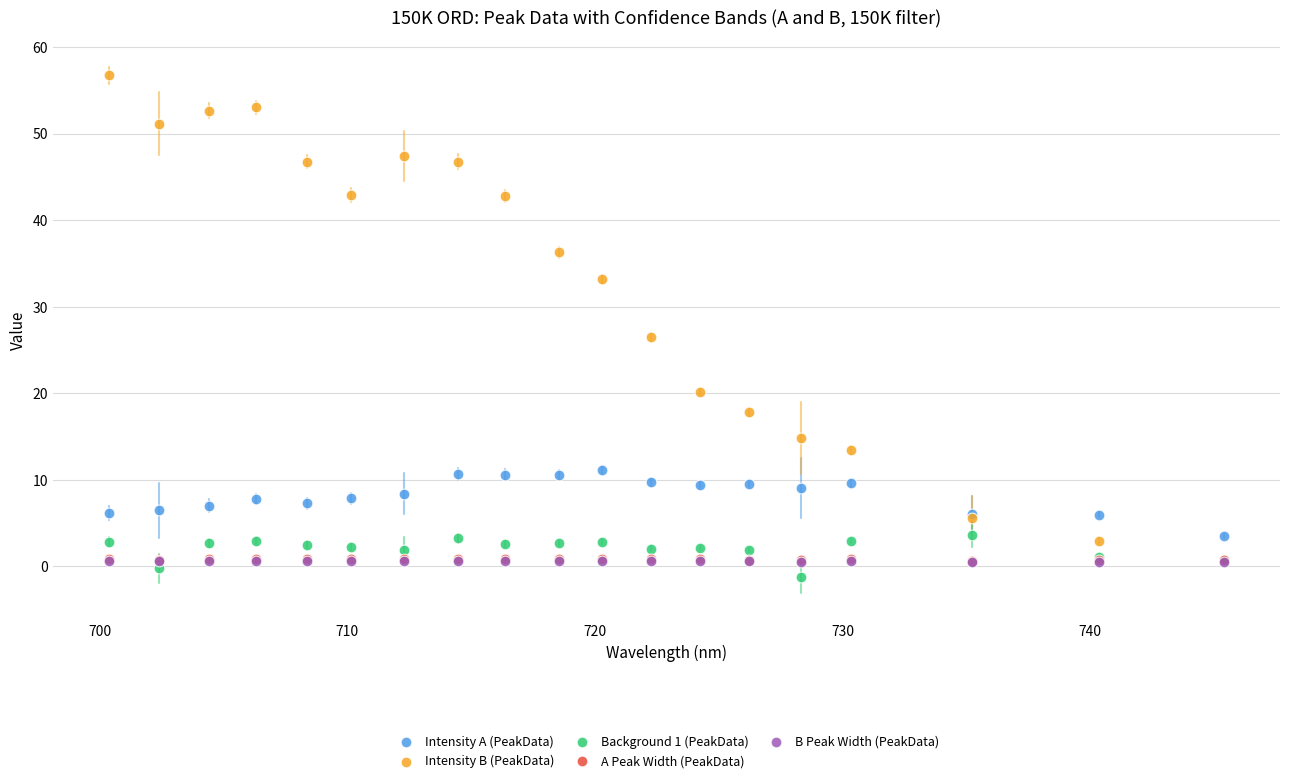

What are all the series names shown in the legend?

Intensity A (PeakData), Intensity B (PeakData), Background 1 (PeakData), A Peak Width (PeakData), B Peak Width (PeakData)